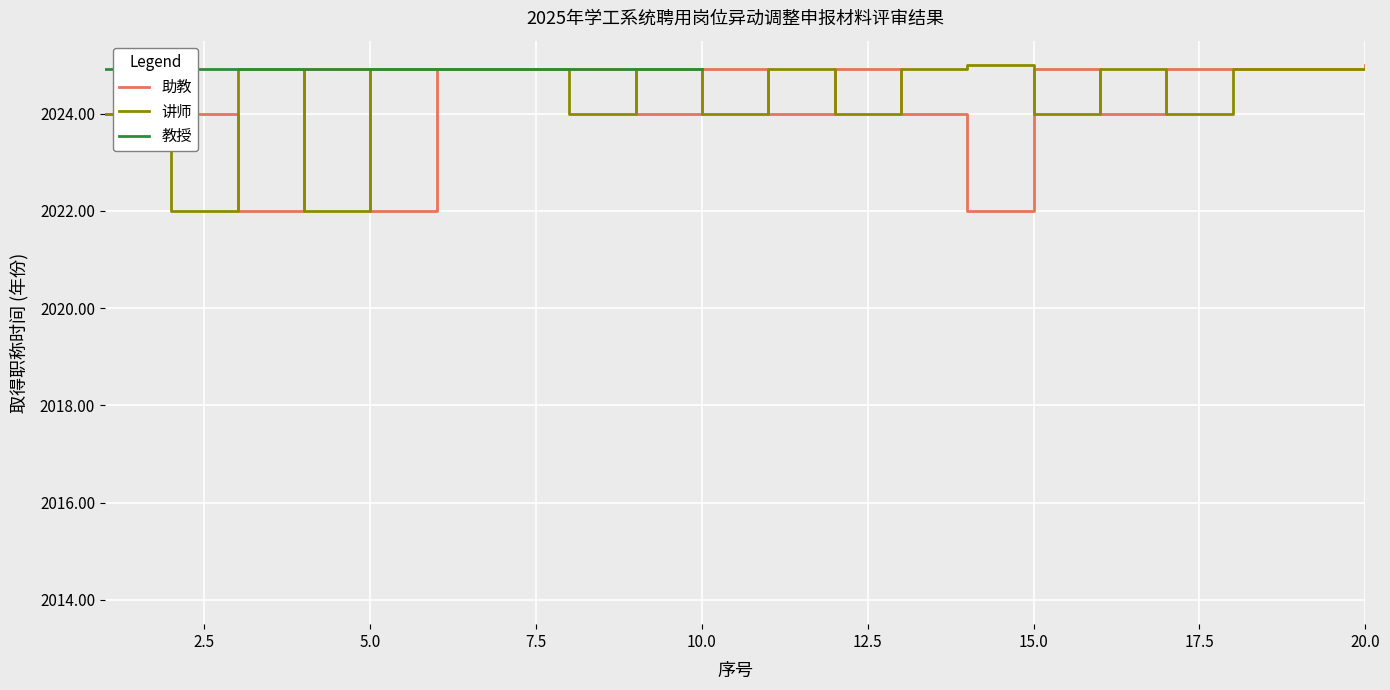

Where is 助教 nearest to the value 2023?

1